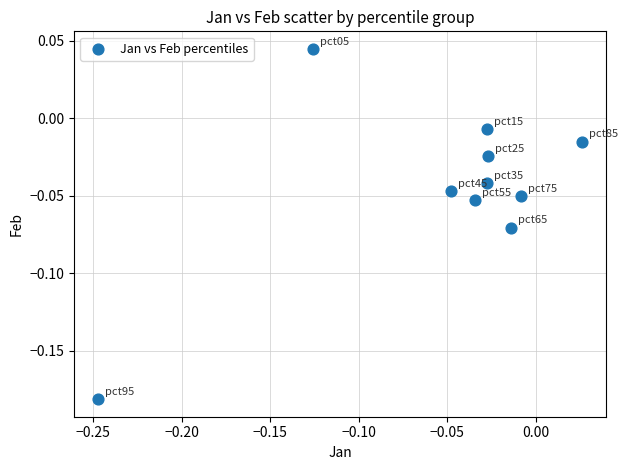

Count the number of points in this scatter plot.

10